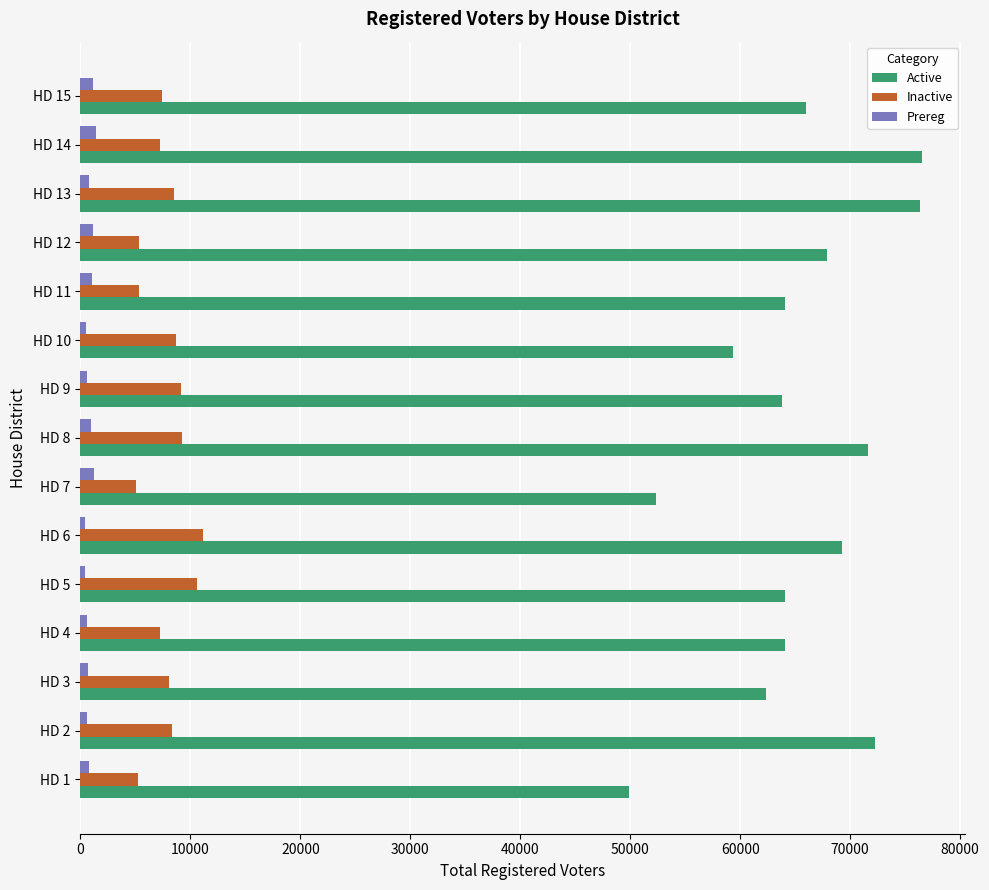

The value of Inactive at HD 2 is 8361. True or false?

True